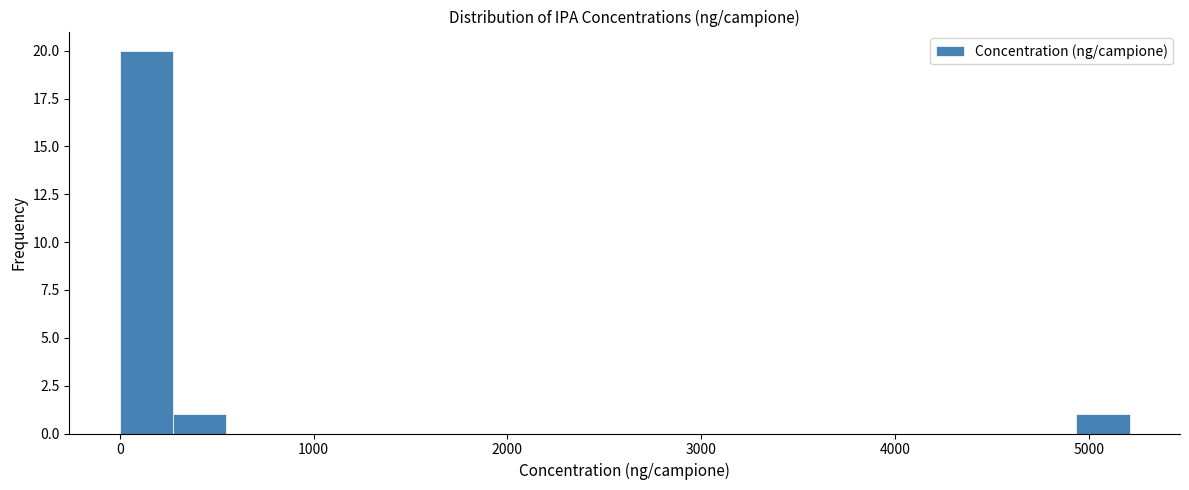

Around what value on the x-axis is the tallest bar? Give the approximate position of its centre, as read against the axis.

100